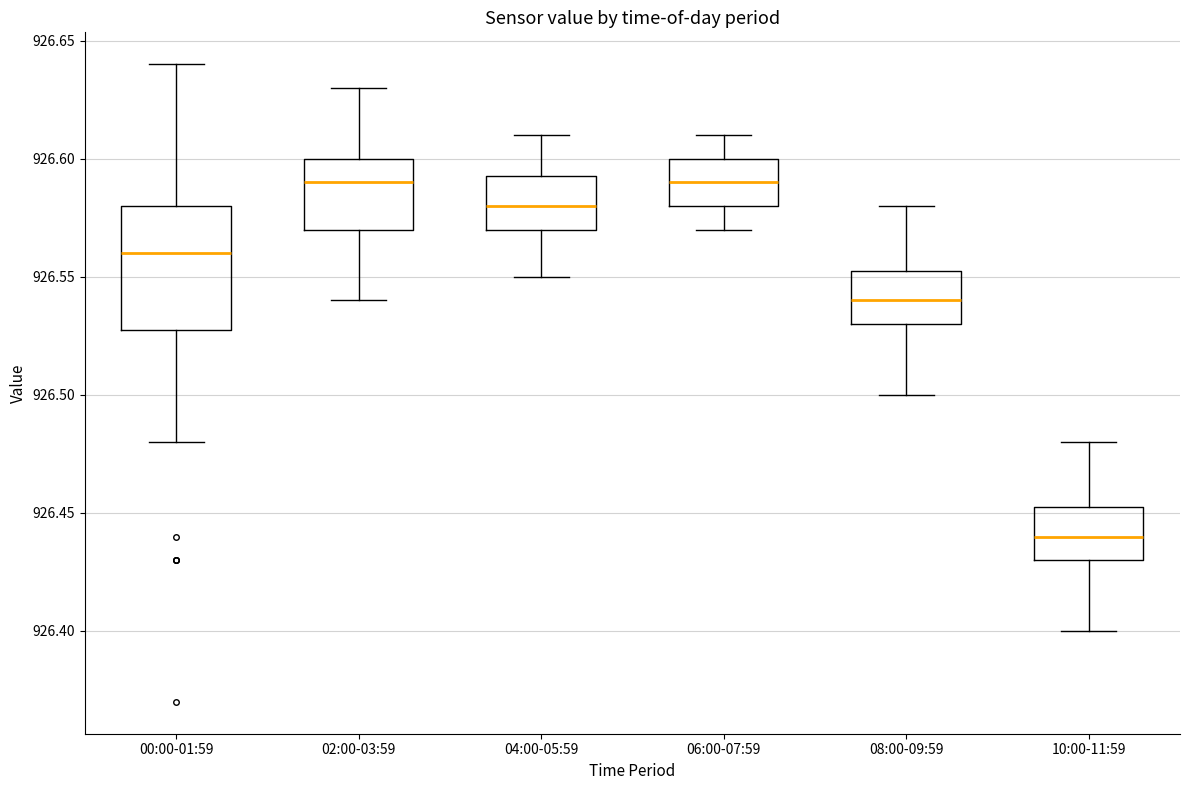

Comparing the boxes themselves (not the whiskers), which one is the tallest?

00:00-01:59